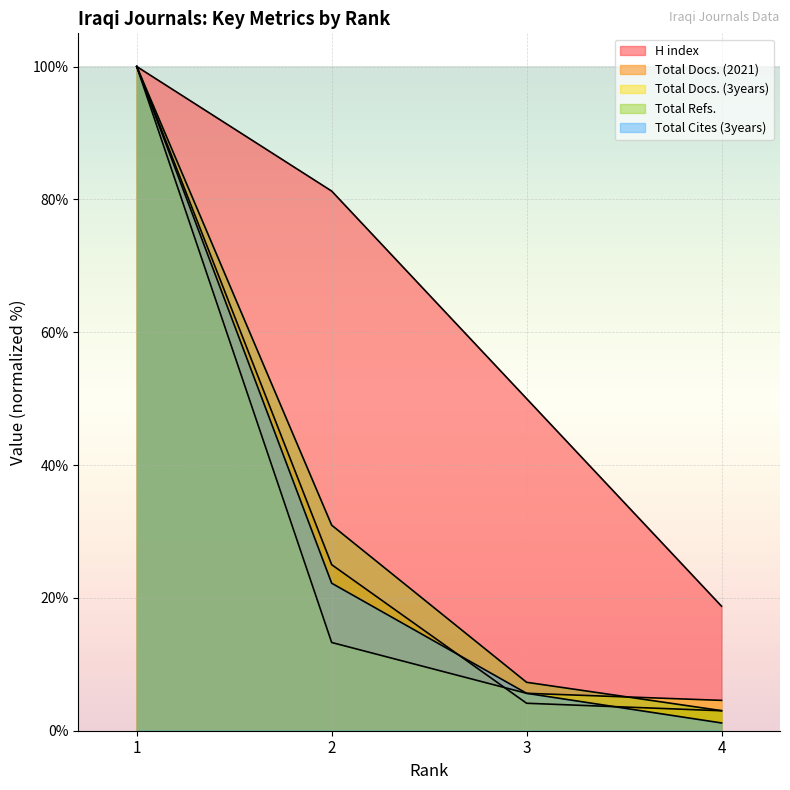

Between which two adjacent categories do Total Docs. (2021) and Total Docs. (3years) first intersect?

2 and 3